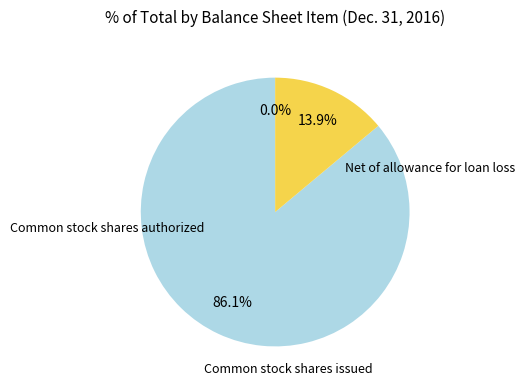

To the nearest percent, what is the difference between the Net of allowance for loan loss and Common stock shares issued slice percentages?

14%